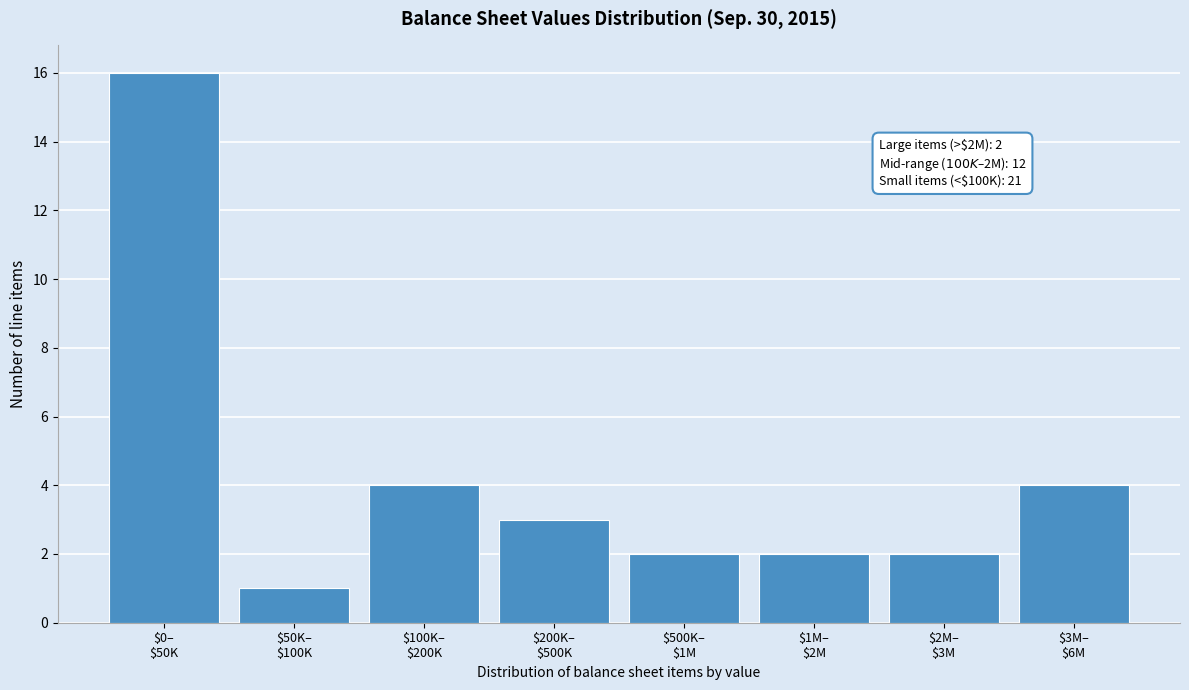

Reading right to left, extract all data points from this chart.

4	2	2	2	3	4	1	16